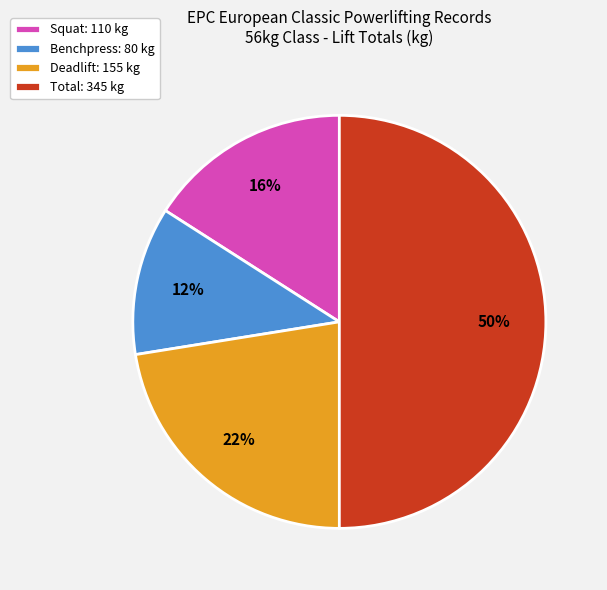

Is the sum of Squat: 110 kg and Deadlift: 155 kg greater than half?

No